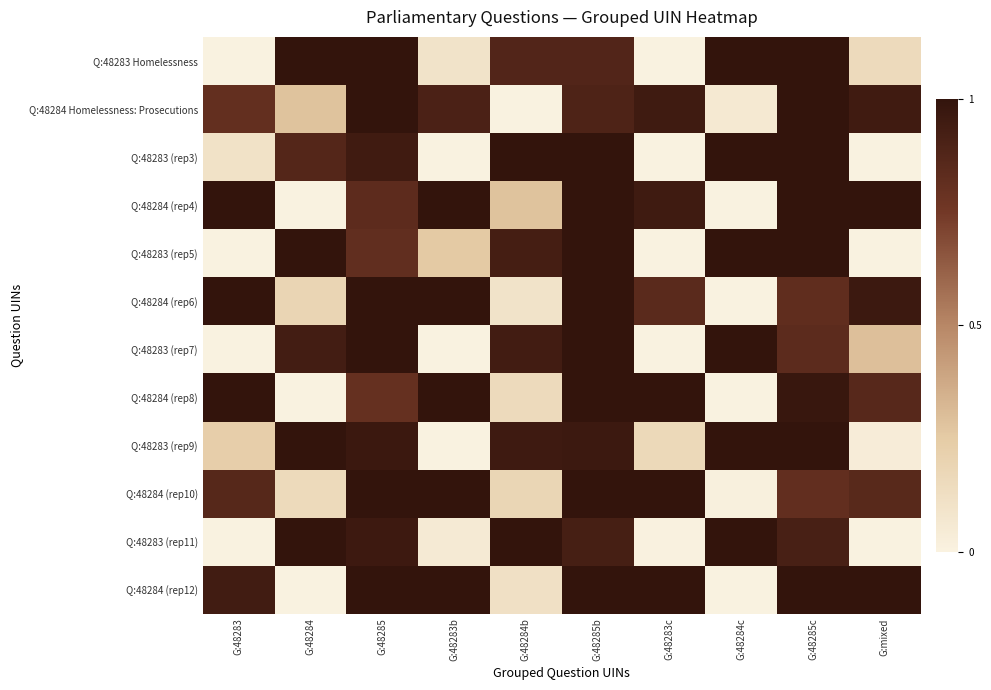

What is the difference between the highest and lowest values at G:48285b?

0.1